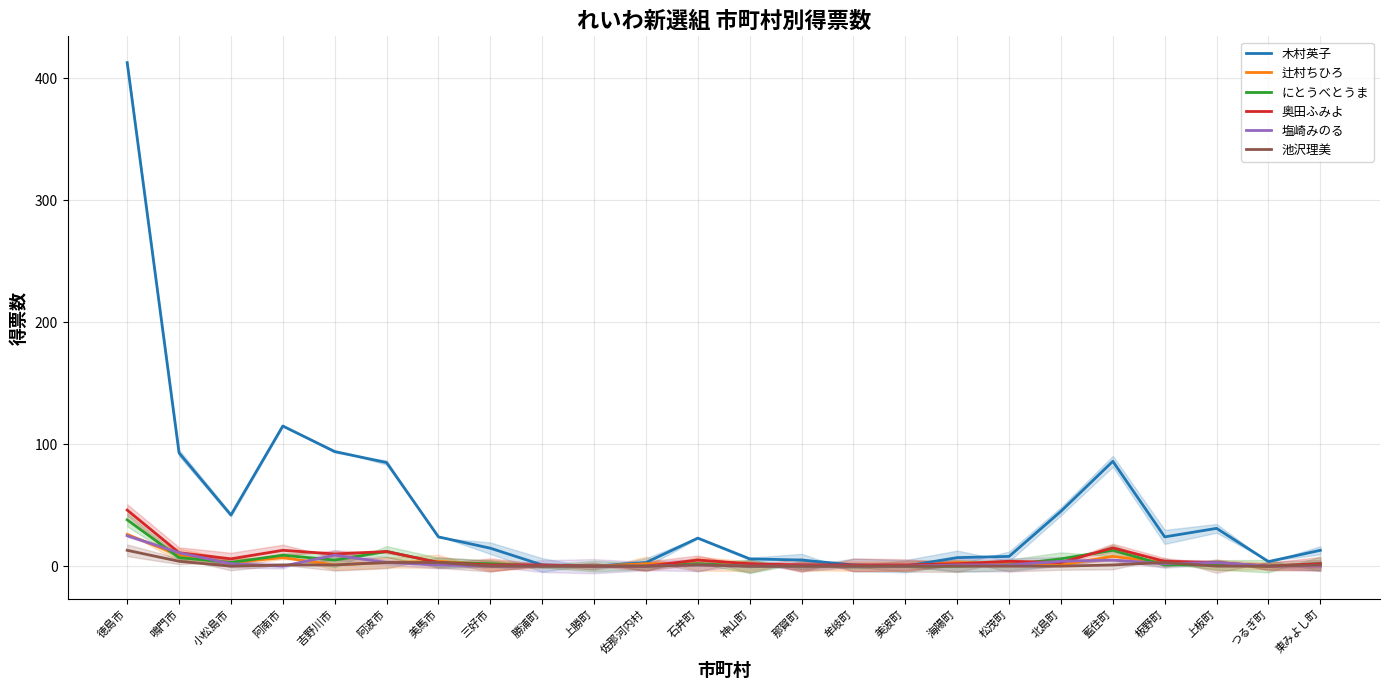

Reading left to right, list all the values displayed in this chart.

木村英子: 徳島市=412.9	鳴門市=92.9	小松島市=41.9	阿南市=114.9	吉野川市=94.0	阿波市=85.0	美馬市=24.0	三好市=14.7	勝浦町=1.0	上勝町=0.0	佐那河内村=3.0	石井町=23.0	神山町=6.0	那賀町=5.0	牟岐町=1.0	美波町=0.0	海陽町=7.0	松茂町=8.0	北島町=45.0	藍住町=86.0	板野町=24.0	上板町=31.0	つるぎ町=3.8	東みよし町=13.0
辻村ちひろ: 徳島市=26.0	鳴門市=9.0	小松島市=3.0	阿南市=7.0	吉野川市=1.0	阿波市=3.0	美馬市=4.0	三好市=1.0	勝浦町=0.0	上勝町=0.0	佐那河内村=2.0	石井町=2.0	神山町=0.0	那賀町=0.0	牟岐町=0.0	美波町=0.0	海陽町=3.0	松茂町=2.0	北島町=1.0	藍住町=8.0	板野町=3.0	上板町=1.0	つるぎ町=0.0	東みよし町=0.0
にとうべとうま: 徳島市=38.0	鳴門市=7.0	小松島市=3.0	阿南市=9.0	吉野川市=5.0	阿波市=12.0	美馬市=3.0	三好市=2.0	勝浦町=0.0	上勝町=0.0	佐那河内村=0.0	石井町=2.0	神山町=0.0	那賀町=0.0	牟岐町=0.0	美波町=0.0	海陽町=0.0	松茂町=1.0	北島町=6.0	藍住町=13.0	板野町=1.0	上板町=1.0	つるぎ町=0.0	東みよし町=2.0
奥田ふみよ: 徳島市=46.0	鳴門市=11.0	小松島市=6.0	阿南市=13.0	吉野川市=10.0	阿波市=12.0	美馬市=3.0	三好市=1.0	勝浦町=1.0	上勝町=0.0	佐那河内村=0.0	石井町=5.0	神山町=2.0	那賀町=1.0	牟岐町=1.0	美波町=1.0	海陽町=2.0	松茂町=4.0	北島町=3.0	藍住町=15.0	板野町=4.0	上板町=3.0	つるぎ町=0.0	東みよし町=2.0
塩崎みのる: 徳島市=25.0	鳴門市=11.0	小松島市=2.0	阿南市=0.0	吉野川市=9.0	阿波市=3.0	美馬市=1.0	三好市=0.0	勝浦町=0.0	上勝町=0.0	佐那河内村=0.0	石井町=1.0	神山町=0.0	那賀町=0.0	牟岐町=0.0	美波町=0.0	海陽町=1.0	松茂町=1.0	北島町=4.0	藍住町=5.0	板野町=2.0	上板町=3.0	つるぎ町=0.0	東みよし町=0.0
池沢理美: 徳島市=13.0	鳴門市=4.0	小松島市=0.0	阿南市=1.0	吉野川市=1.0	阿波市=3.0	美馬市=3.0	三好市=0.0	勝浦町=0.0	上勝町=0.0	佐那河内村=0.0	石井町=1.0	神山町=0.0	那賀町=0.0	牟岐町=0.0	美波町=0.0	海陽町=0.0	松茂町=0.0	北島町=0.0	藍住町=1.0	板野町=3.0	上板町=0.0	つるぎ町=0.0	東みよし町=1.0